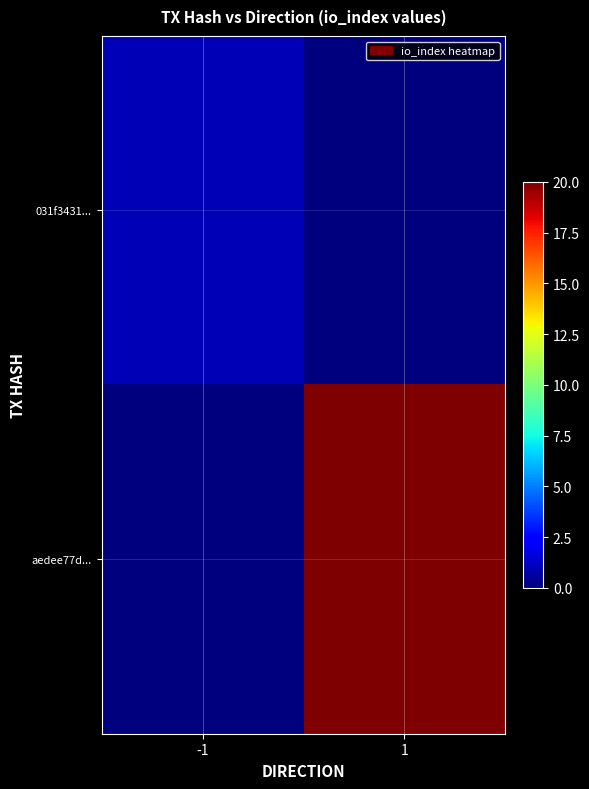

Which series has the widest spread of values?

aedee77d...